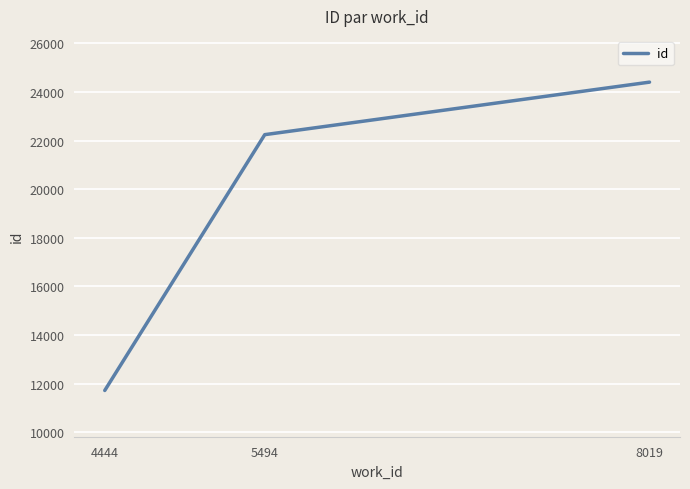

Reading left to right, extract all data points from this chart.

11722	22244	24404